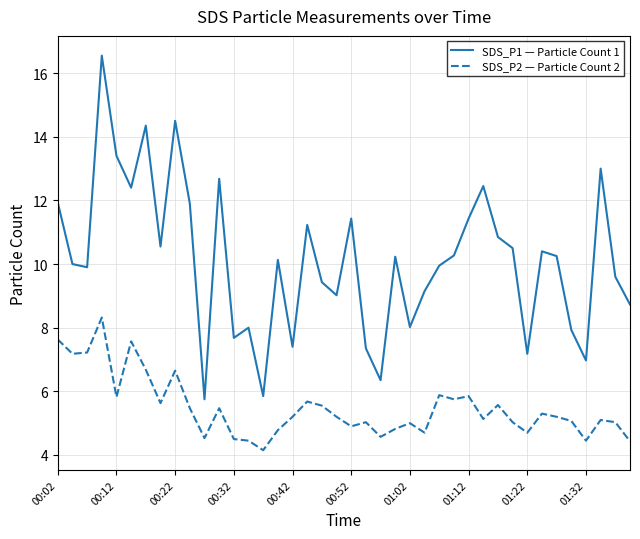

Rank the series by their average value, from highest to lowest.

SDS_P1 — Particle Count 1, SDS_P2 — Particle Count 2